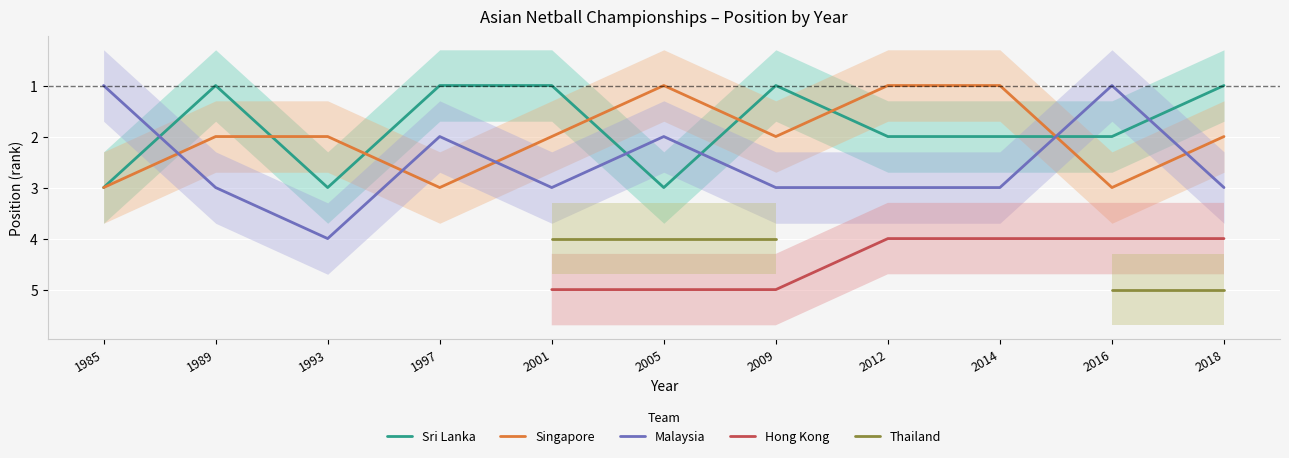

Where does the Hong Kong series first go above 4?

2001